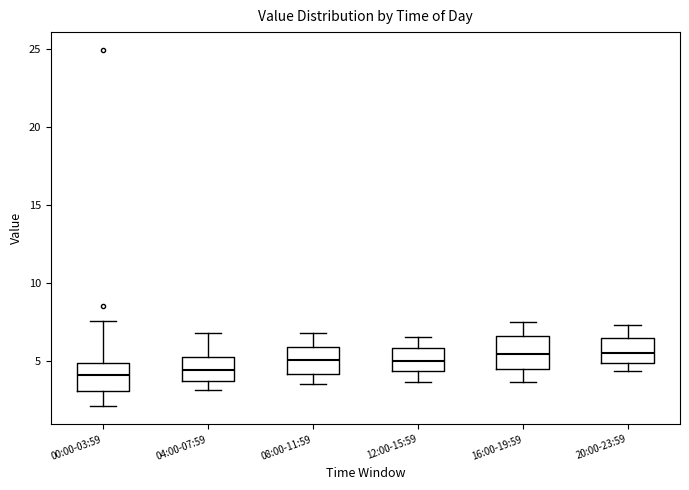

Reading left to right, read every box against the y-axis: the position of its median line, the range the box covers, and the ends of its whiskers. The values are not printed on the chart, so give them approximately, as read against the axis.

00:00-03:59: median 4.0, box 3.0 to 5.0, whiskers 2.0 to 7.5
04:00-07:59: median 4.5, box 4.0 to 5.5, whiskers 3.0 to 7.0
08:00-11:59: median 5.0, box 4.0 to 6.0, whiskers 3.5 to 7.0
12:00-15:59: median 5.0, box 4.5 to 6.0, whiskers 3.5 to 6.5
16:00-19:59: median 5.5, box 4.5 to 6.5, whiskers 3.5 to 7.5
20:00-23:59: median 5.5, box 5.0 to 6.5, whiskers 4.5 to 7.5